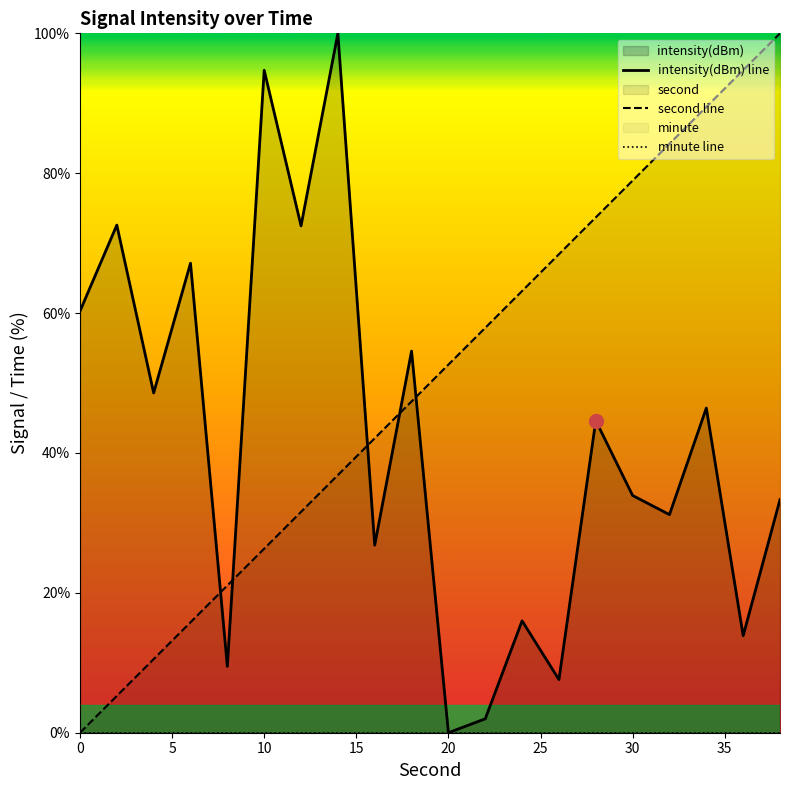

The value of second at 26 is 108.6. True or false?

False